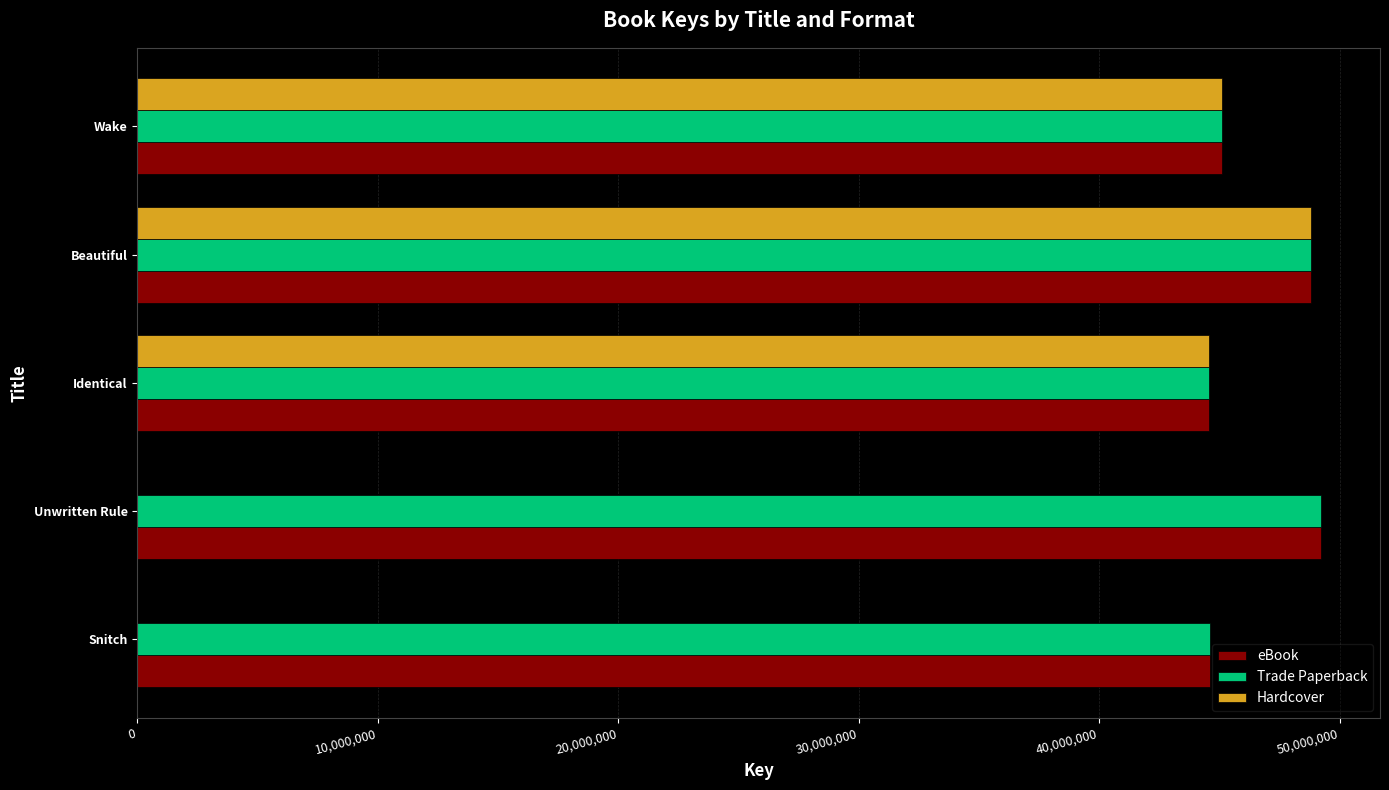

What is the sum of all Trade Paperback values?

232336516